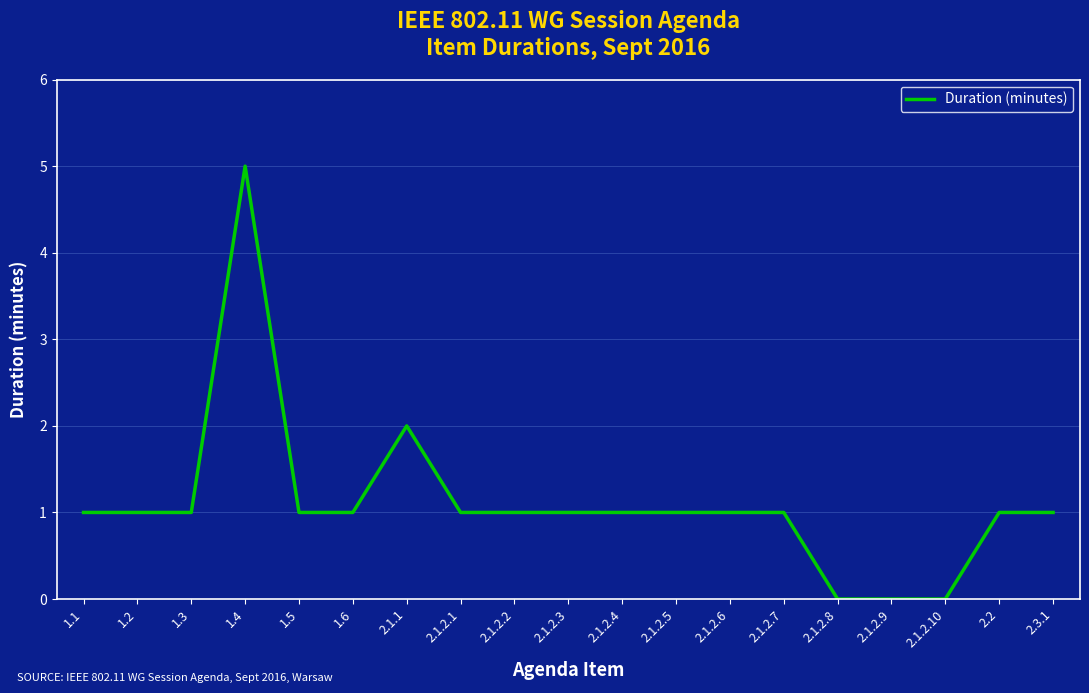

At which category does the chart reach its peak across all series?

1.4